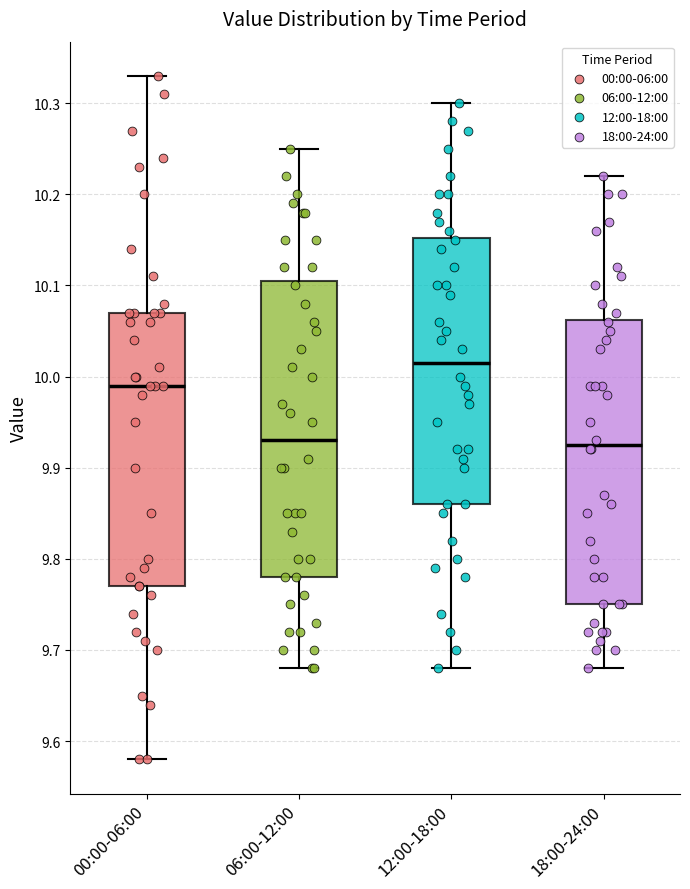

Where does the lower whisker of the box for 06:00-12:00 end on the y-axis? The values are not printed on the chart, so give them approximately, as read against the axis.

9.68